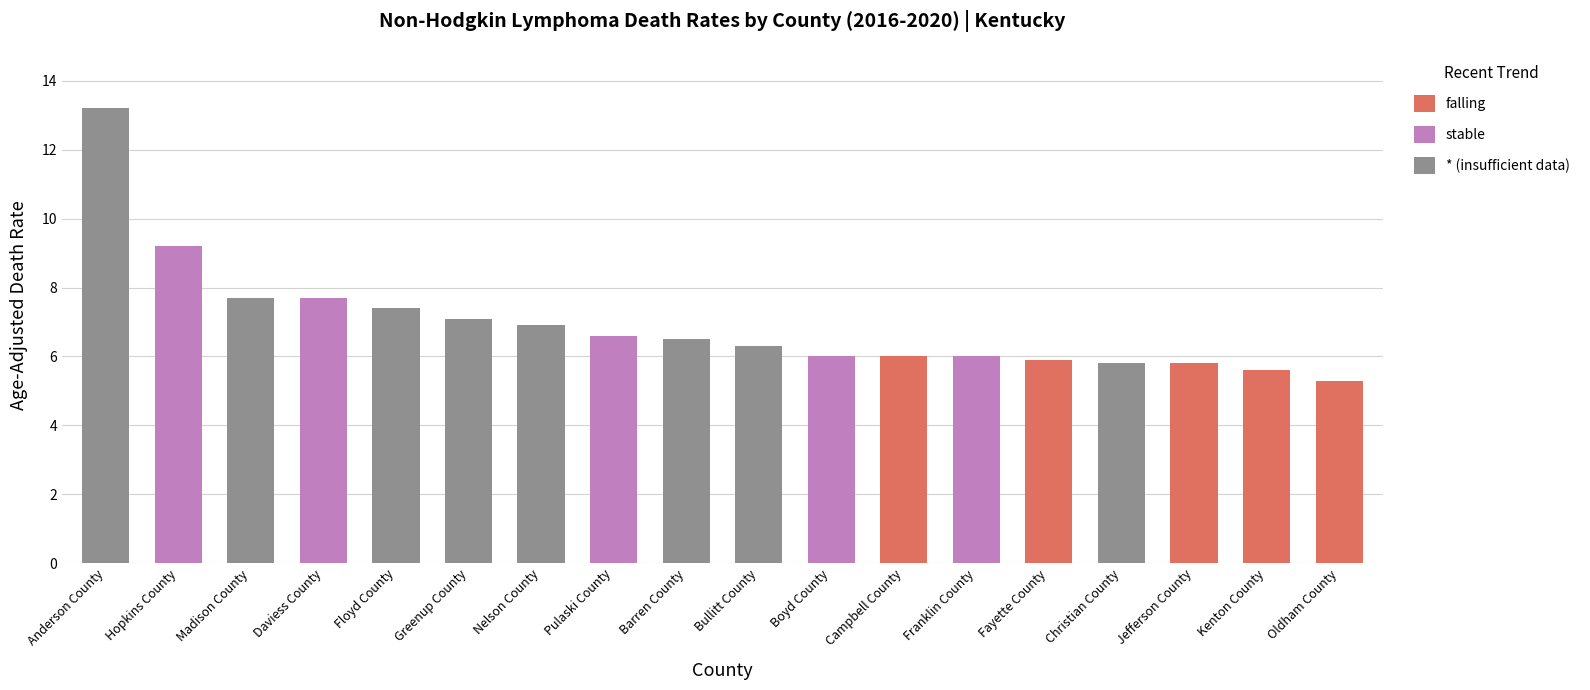

The value of falling at Jefferson County is 9.8. True or false?

False